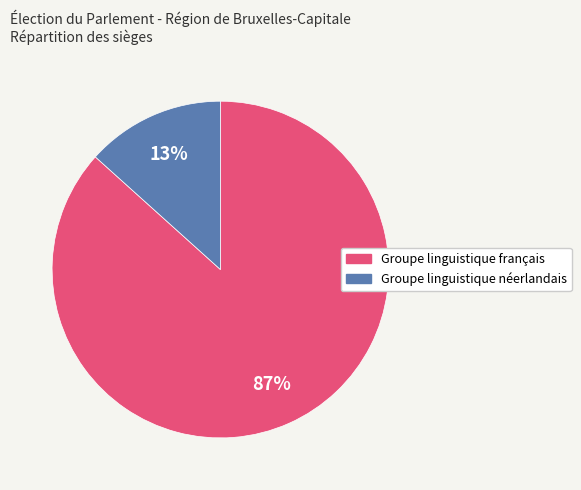

True or false: Groupe linguistique néerlandais accounts for 13% of the total.

True